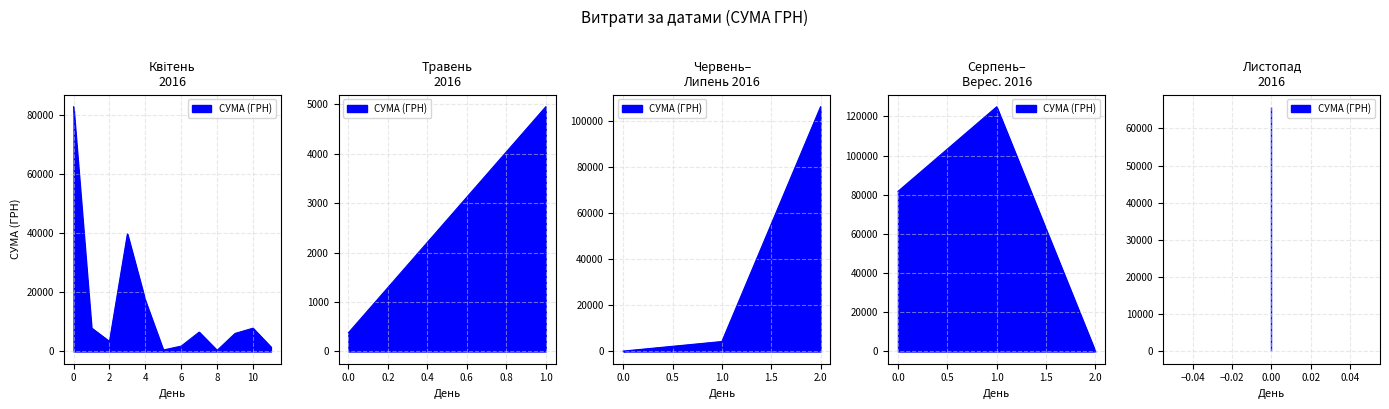

True or false: the data shows 5189.7 at 12.04.2016.

False